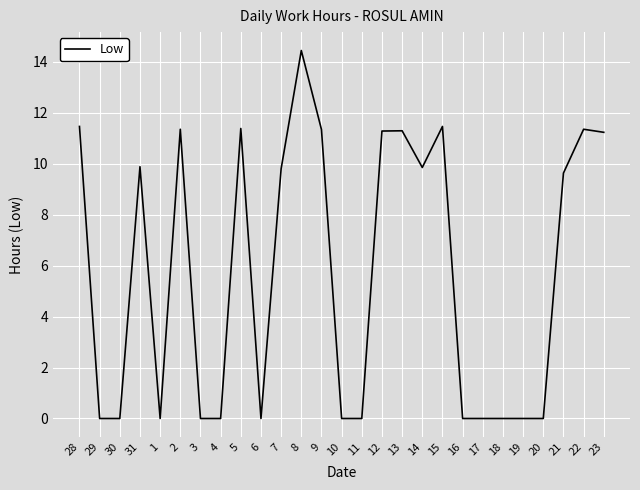

What position from the right is 5?

19